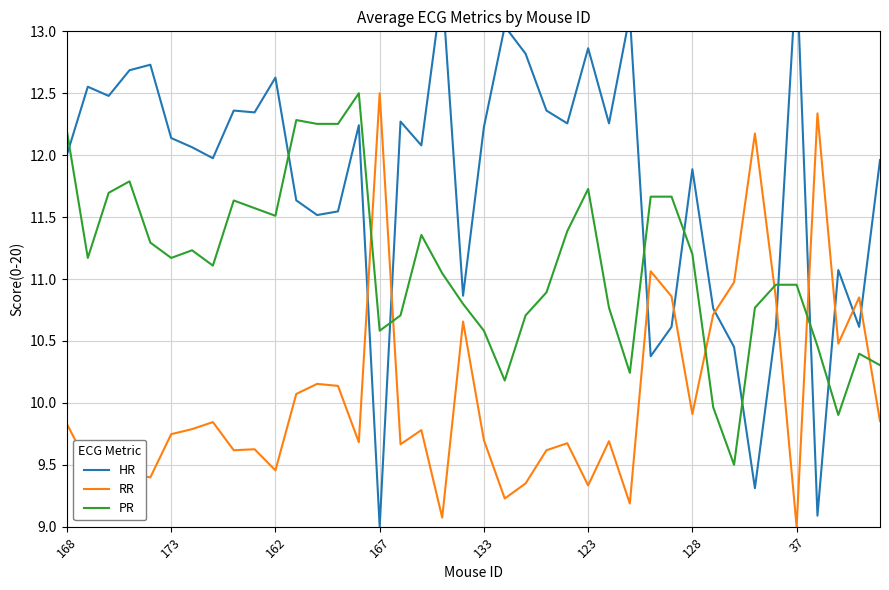

What is the maximum value for PR?

12.5